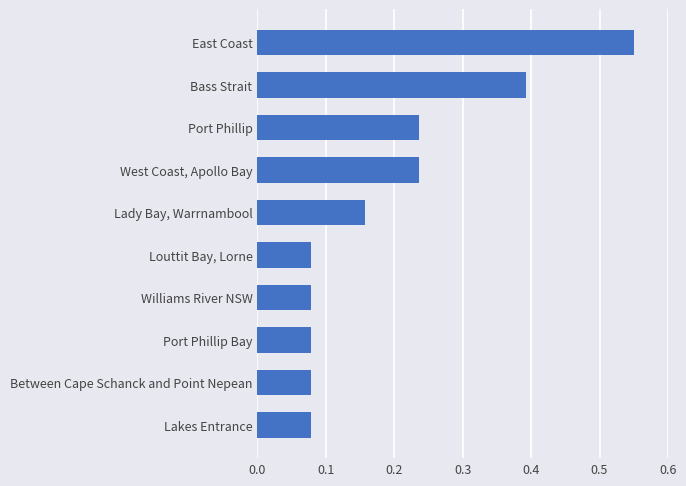

What is the sum of all values?

2.0